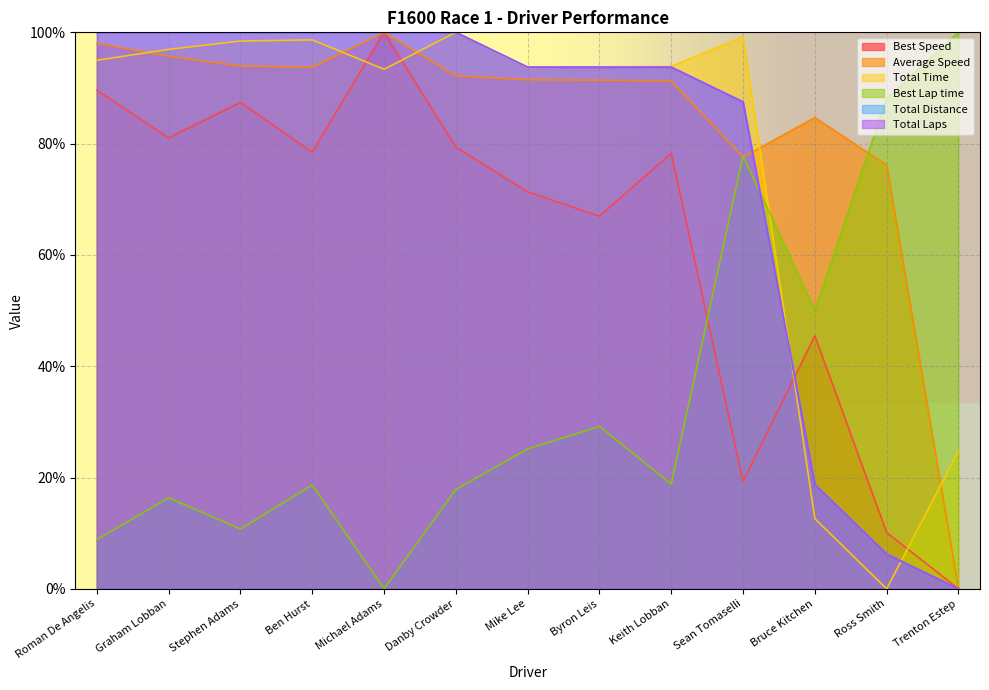

Reading right to left, list all the values displayed in this chart.

Total Laps: Trenton Estep=0.0	Ross Smith=6.3	Bruce Kitchen=18.8	Sean Tomaselli=87.5	Keith Lobban=93.8	Byron Leis=93.8	Mike Lee=93.8	Danby Crowder=100.0	Michael Adams=100.0	Ben Hurst=100.0	Stephen Adams=100.0	Graham Lobban=100.0	Roman De Angelis=100.0
Total Time: Trenton Estep=24.7	Ross Smith=0.0	Bruce Kitchen=12.6	Sean Tomaselli=99.2	Keith Lobban=93.9	Byron Leis=93.8	Mike Lee=93.7	Danby Crowder=100.0	Michael Adams=93.4	Ben Hurst=98.6	Stephen Adams=98.4	Graham Lobban=96.9	Roman De Angelis=95.0
Best Lap time: Trenton Estep=100.0	Ross Smith=88.1	Bruce Kitchen=50.1	Sean Tomaselli=77.8	Keith Lobban=18.8	Byron Leis=29.2	Mike Lee=25.1	Danby Crowder=17.9	Michael Adams=0.0	Ben Hurst=18.7	Stephen Adams=10.8	Graham Lobban=16.4	Roman De Angelis=8.8
Best Speed: Trenton Estep=0.0	Ross Smith=10.1	Bruce Kitchen=45.5	Sean Tomaselli=19.3	Keith Lobban=78.3	Byron Leis=67.0	Mike Lee=71.3	Danby Crowder=79.4	Michael Adams=100.0	Ben Hurst=78.5	Stephen Adams=87.4	Graham Lobban=81.0	Roman De Angelis=89.6
Average Speed: Trenton Estep=0.0	Ross Smith=76.1	Bruce Kitchen=84.7	Sean Tomaselli=77.6	Keith Lobban=91.3	Byron Leis=91.4	Mike Lee=91.5	Danby Crowder=92.2	Michael Adams=100.0	Ben Hurst=93.7	Stephen Adams=94.0	Graham Lobban=95.7	Roman De Angelis=98.0
Total Distance: Trenton Estep=0.0	Ross Smith=6.2	Bruce Kitchen=18.8	Sean Tomaselli=87.5	Keith Lobban=93.8	Byron Leis=93.8	Mike Lee=93.8	Danby Crowder=100.0	Michael Adams=100.0	Ben Hurst=100.0	Stephen Adams=100.0	Graham Lobban=100.0	Roman De Angelis=100.0